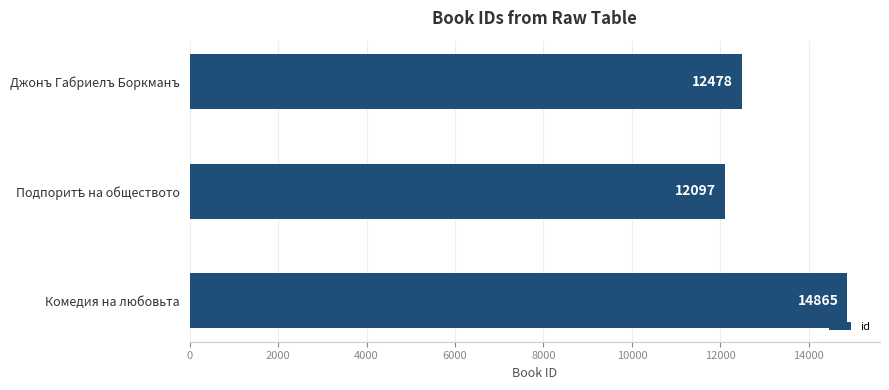

What is the change in value from Джонъ Габриелъ Боркманъ to Комедия на любовьта?

+2387